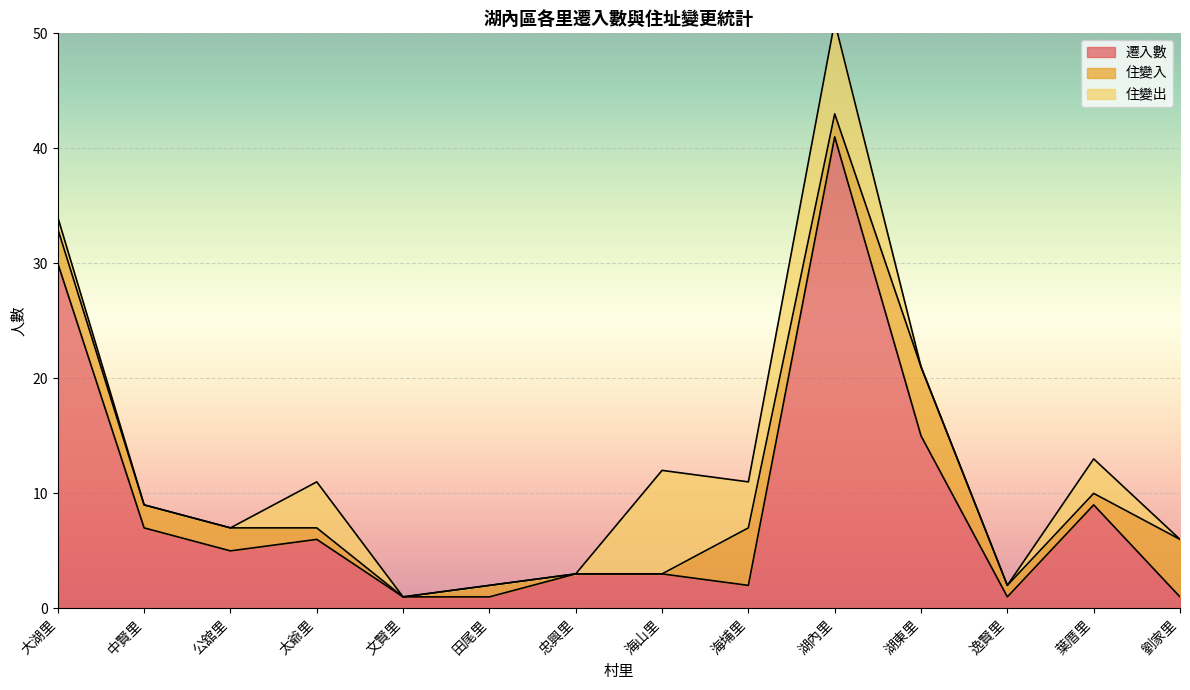

Reading left to right, what are all the values shown in this chart?

遷入數: 大湖里=30	中賢里=7	公舘里=5	太爺里=6	文賢里=1	田尾里=1	忠興里=3	海山里=3	海埔里=2	湖內里=41	湖東里=15	逸賢里=1	葉厝里=9	劉家里=1
住變入: 大湖里=3	中賢里=2	公舘里=2	太爺里=1	文賢里=0	田尾里=1	忠興里=0	海山里=0	海埔里=5	湖內里=2	湖東里=6	逸賢里=1	葉厝里=1	劉家里=5
住變出: 大湖里=1	中賢里=0	公舘里=0	太爺里=4	文賢里=0	田尾里=0	忠興里=0	海山里=9	海埔里=4	湖內里=8	湖東里=0	逸賢里=0	葉厝里=3	劉家里=0